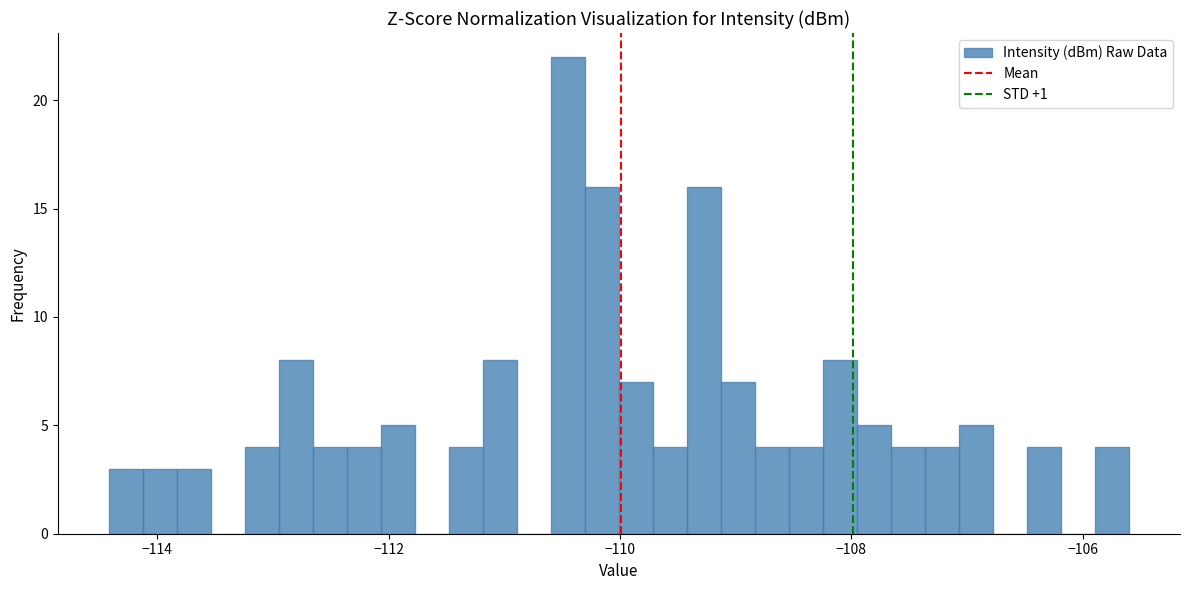

Read against the x-axis, roughly where is the centre of the tallest bar?

-110.4